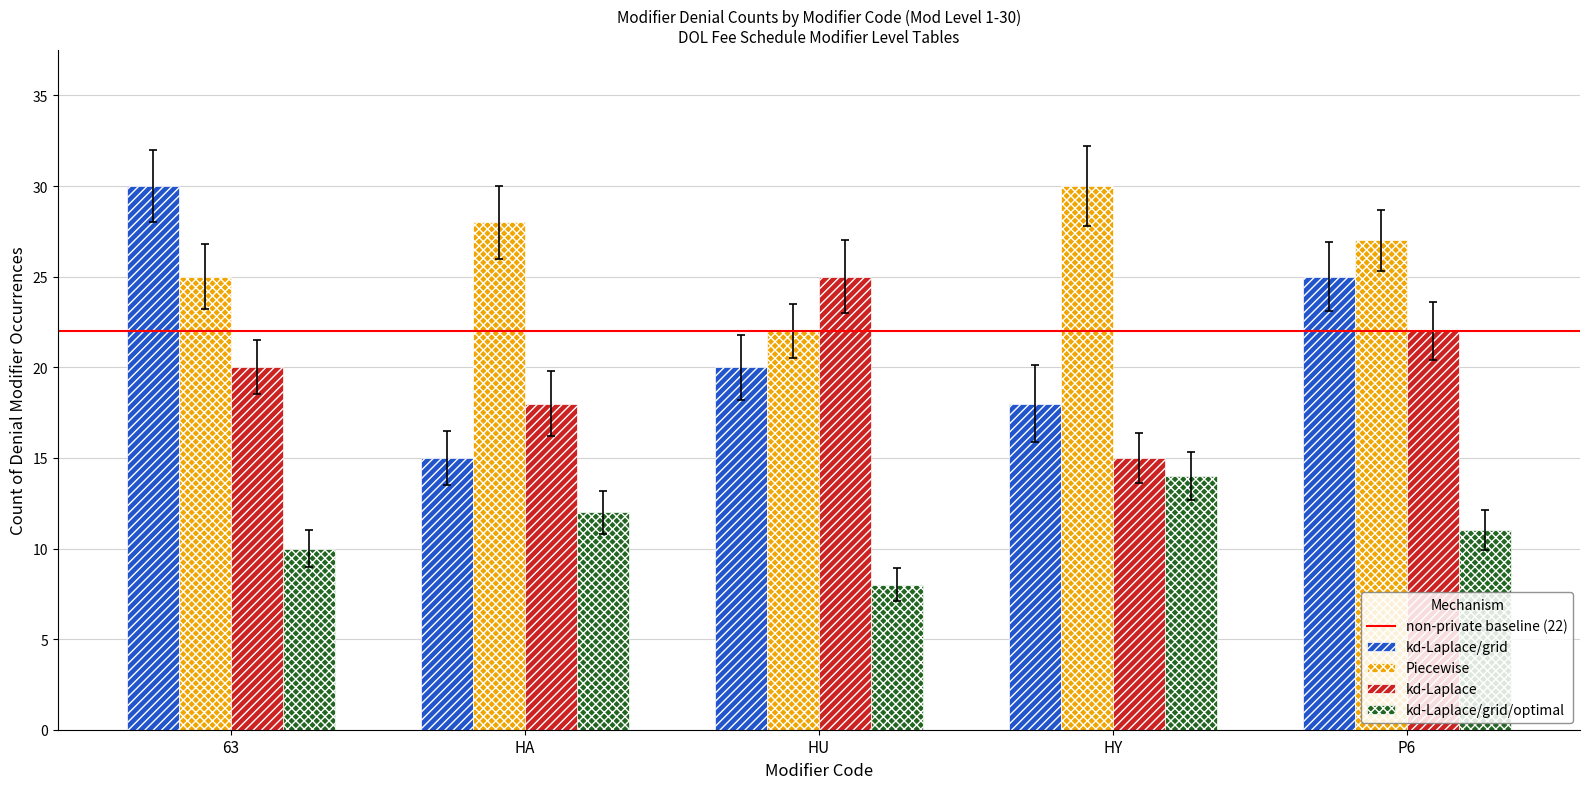

What value does the Piecewise series have at HY?

30